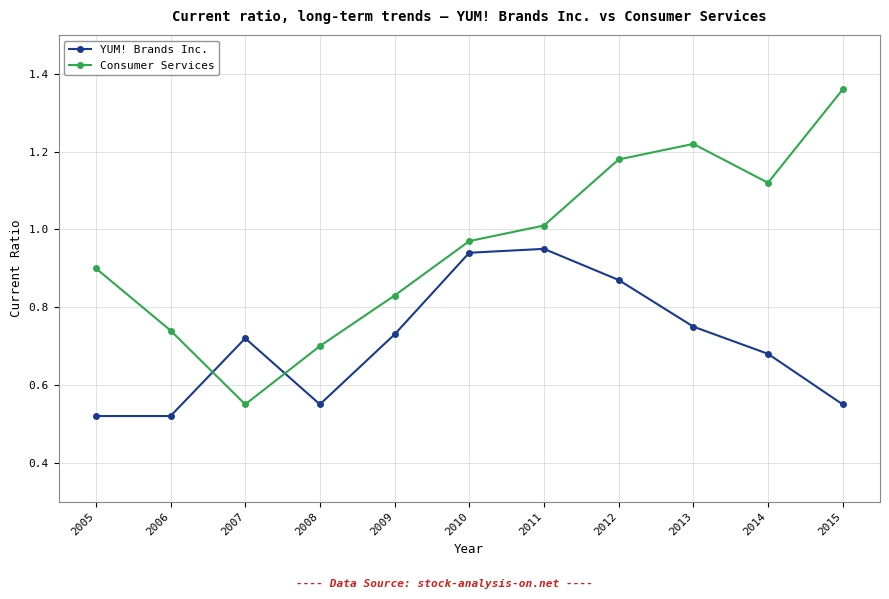

Which series changed the most between 2005 and 2013?

Consumer Services